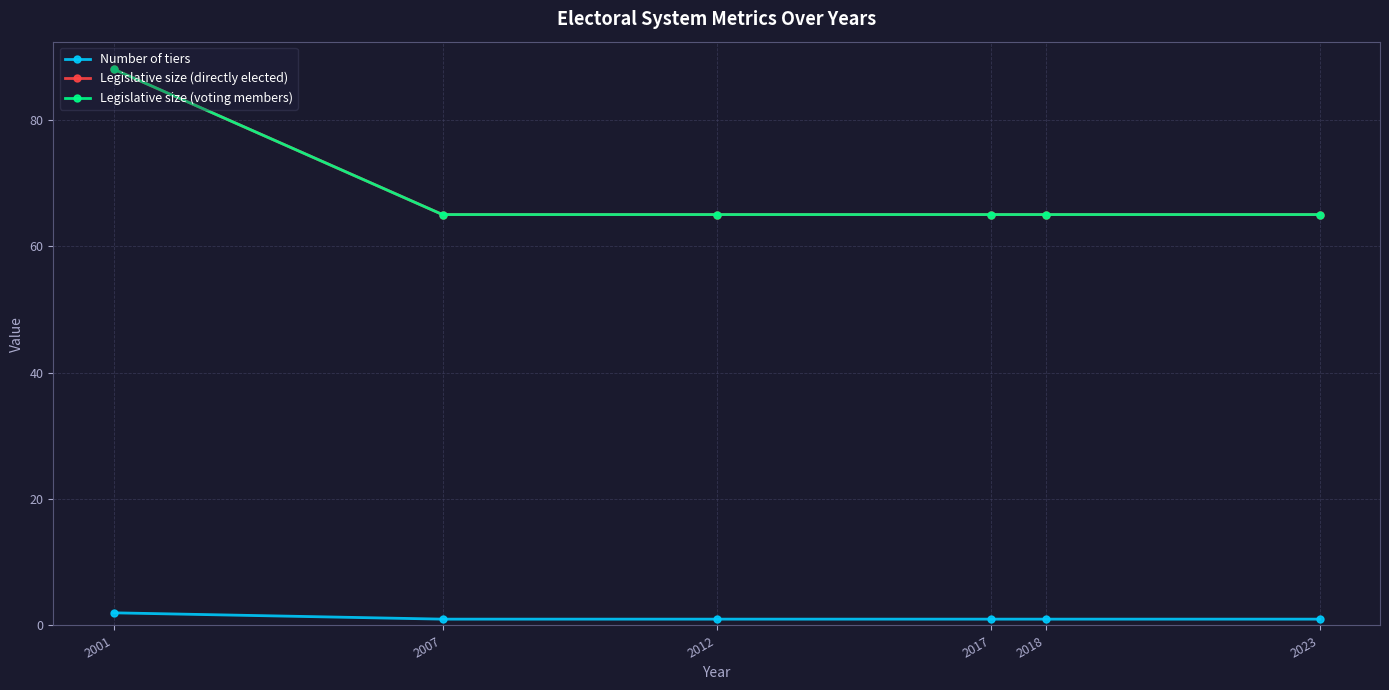

Is this an area chart (filled region under the line)?

No